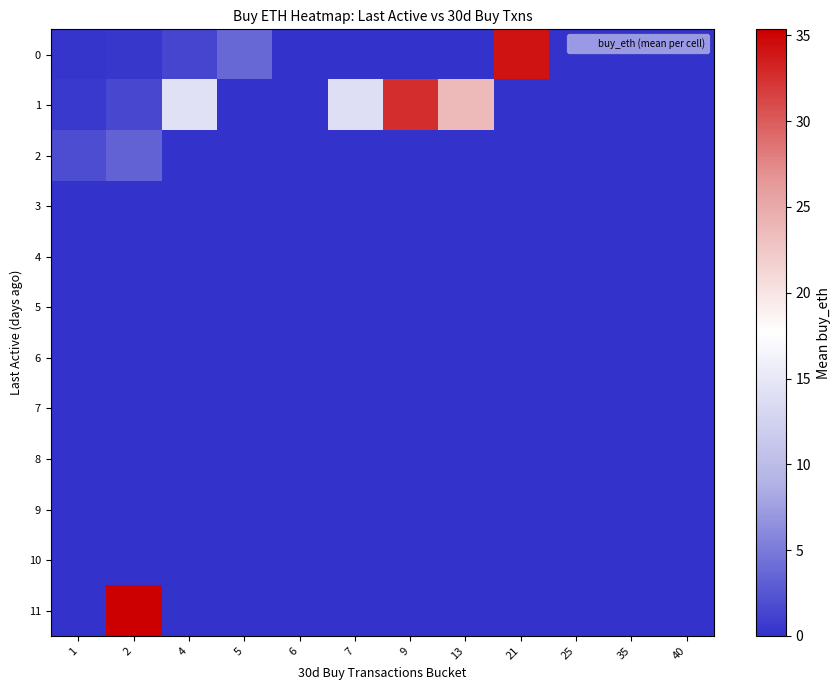

Which has a higher value, 1 or 21?

21